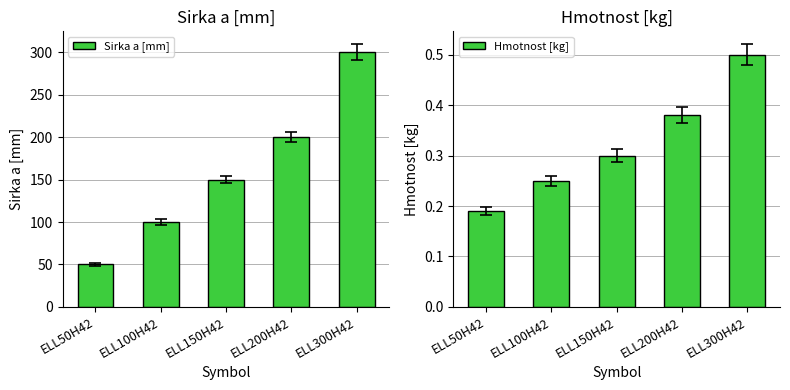

Rank the series by their maximum value, from lowest to highest.

Hmotnost [kg], Sirka a [mm]